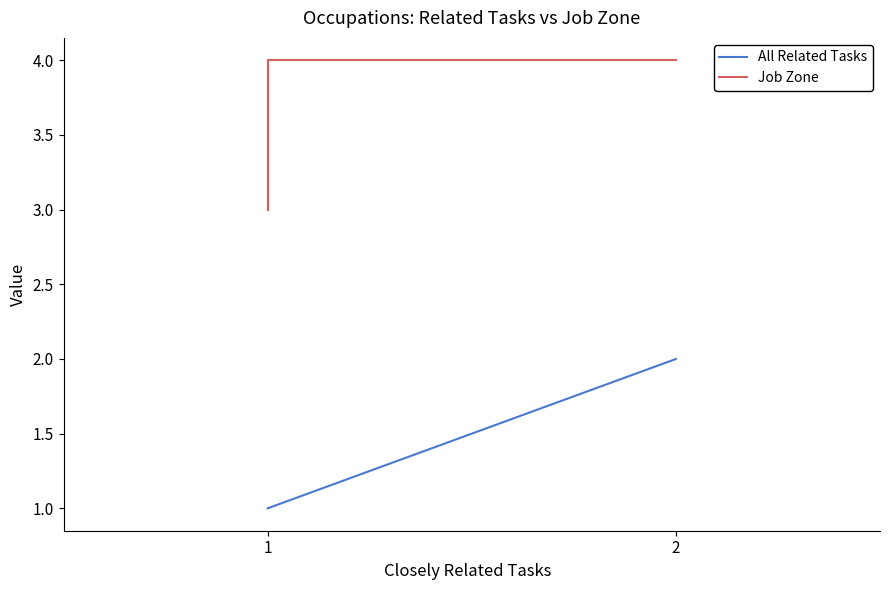

Is it true that Job Zone equals 2 at 2?

False